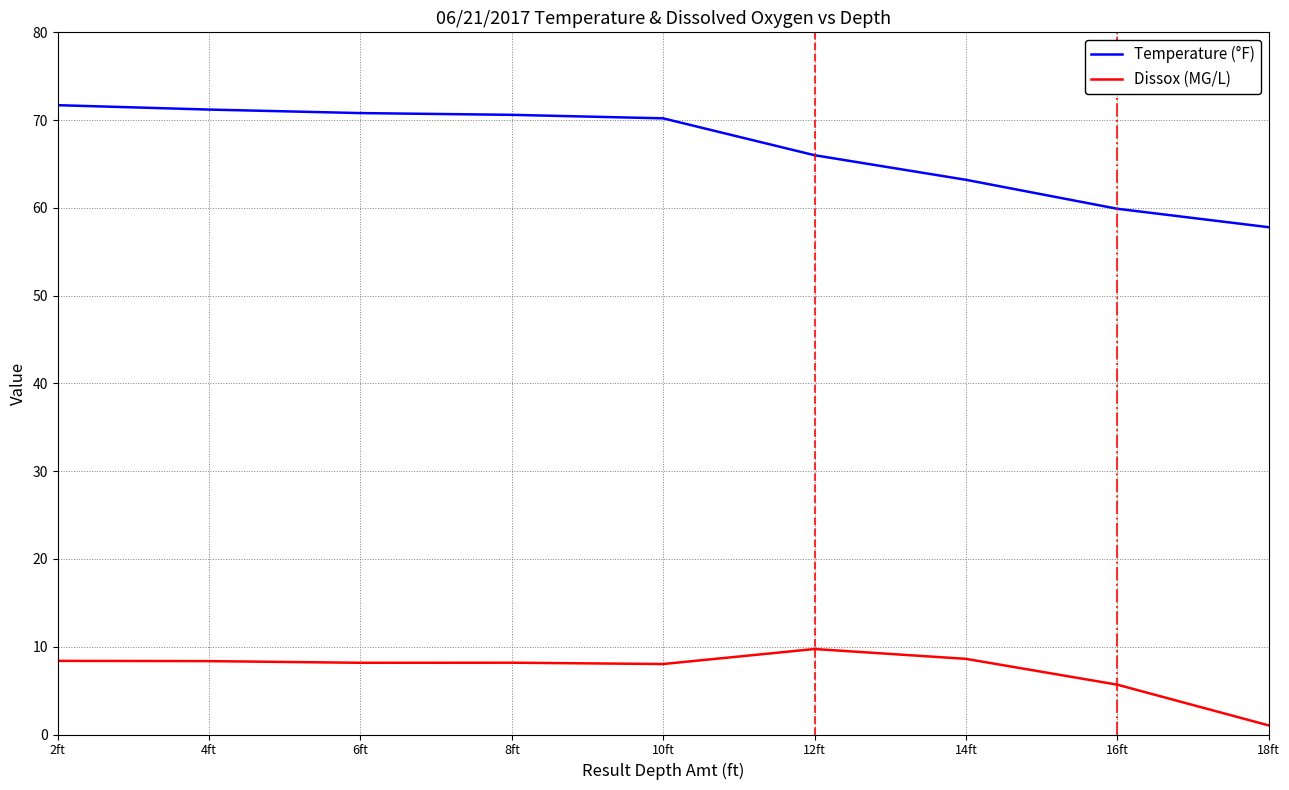

What is the difference between the Dissox (MG/L) values at 10ft and 14ft?

0.6